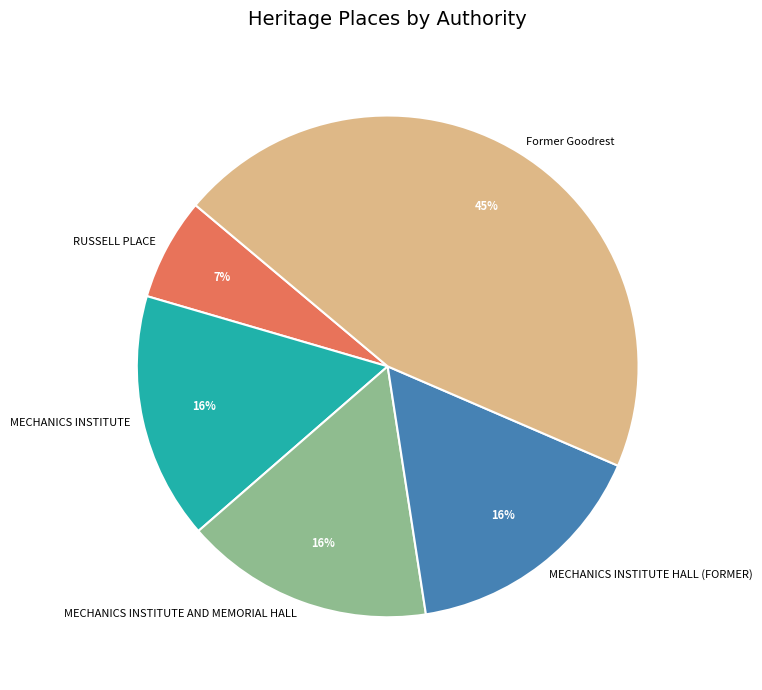

What is the ratio of the value at Former Goodrest to the value at MECHANICS INSTITUTE AND MEMORIAL HALL?

2.8